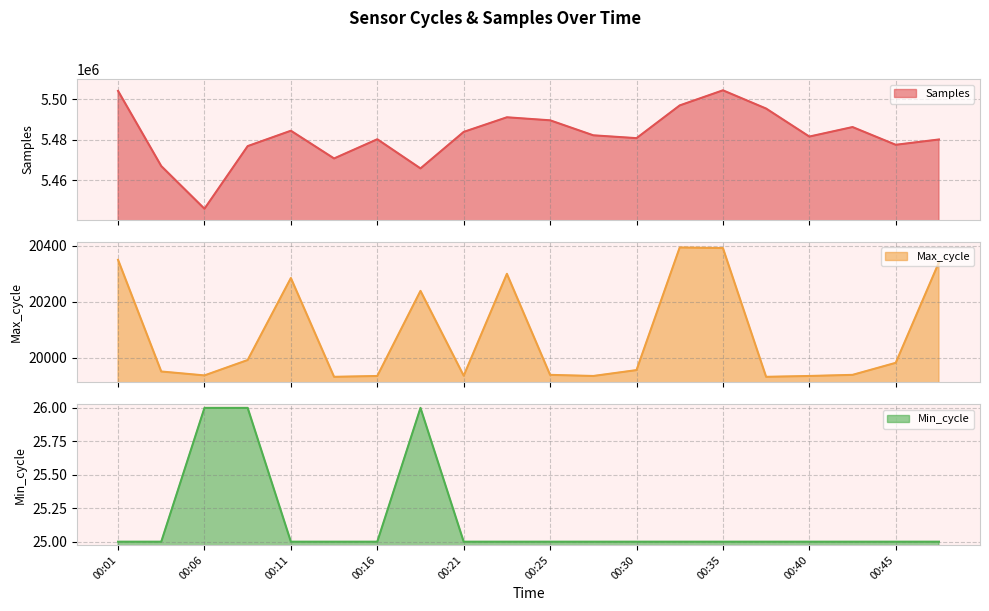

Rank the series at 00:18 from highest to lowest value.

Samples, Max_cycle, Min_cycle